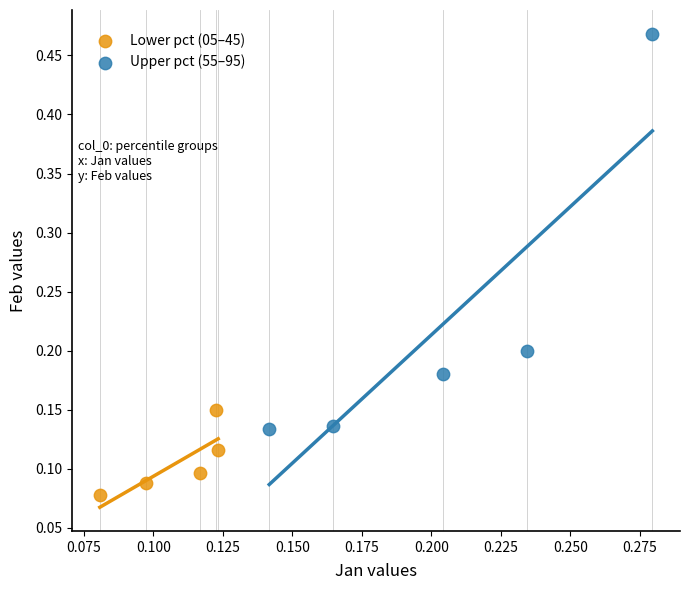

Which series has the widest spread of Y values?

Upper pct (55–95)